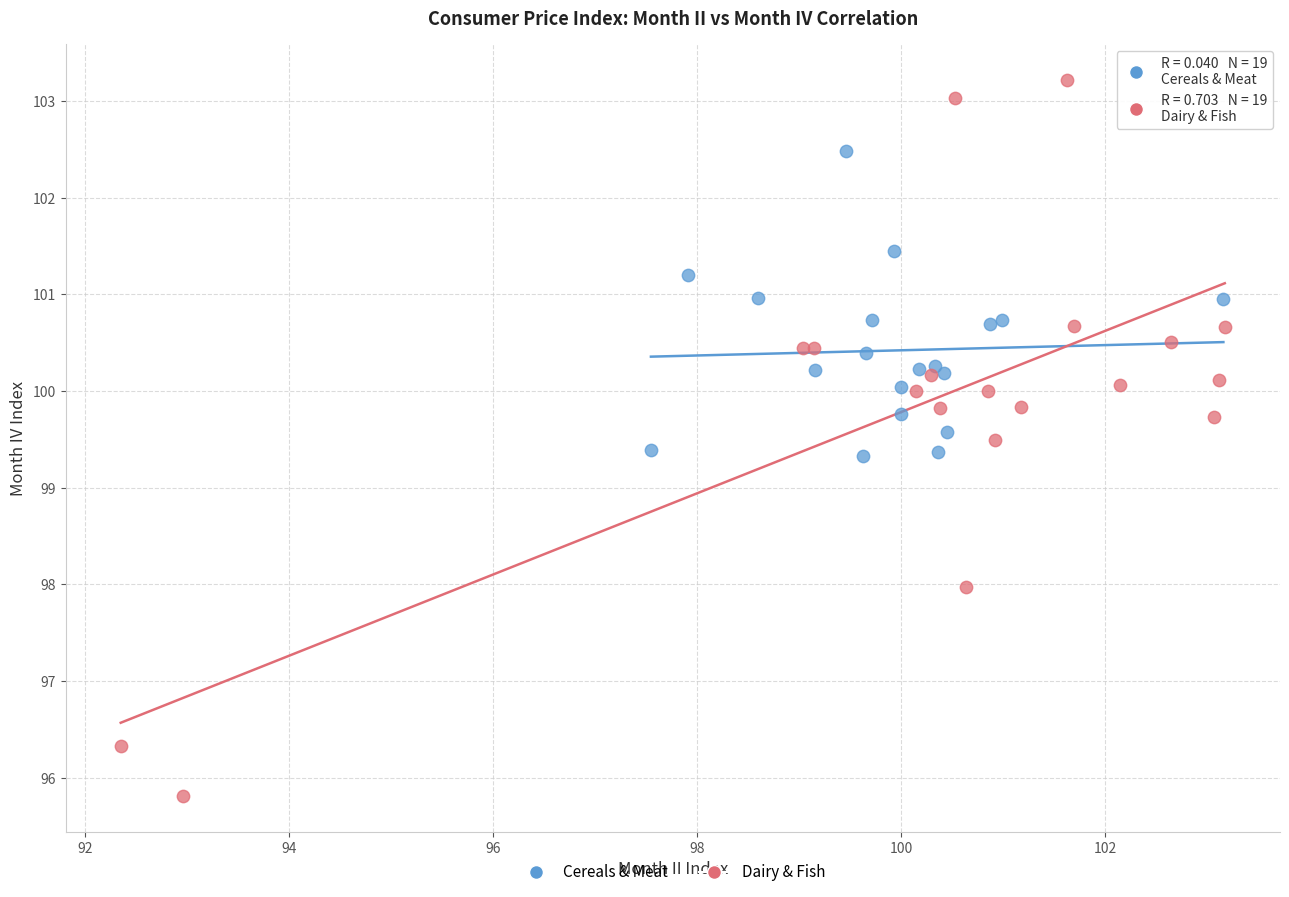

Which series reaches the minimum Y coordinate?

Dairy & Fish